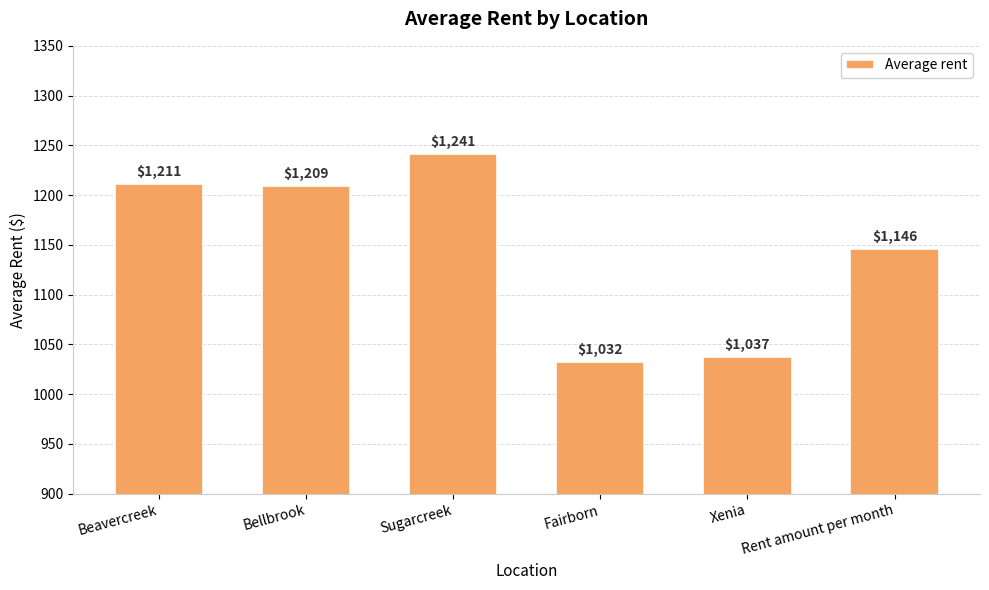

Are the bars horizontal?

No